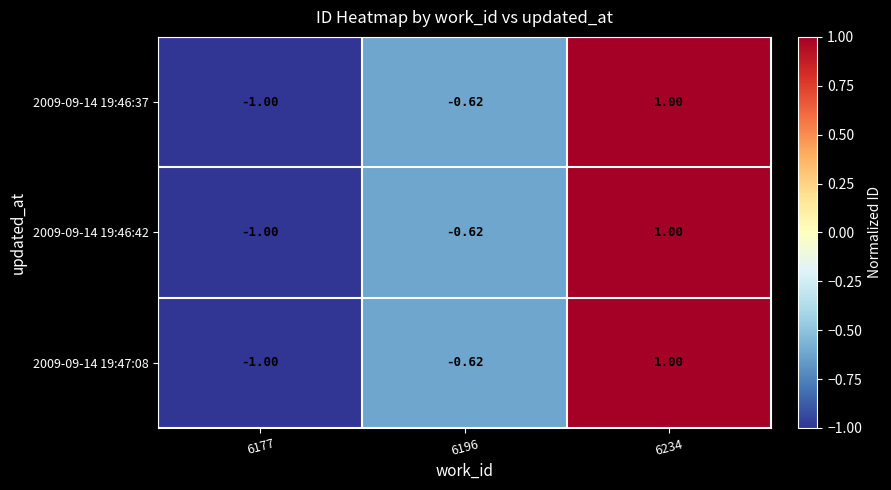

Is the value of 2009-09-14 19:46:37 at 6177 greater than the value of 2009-09-14 19:47:08 at 6196?

No